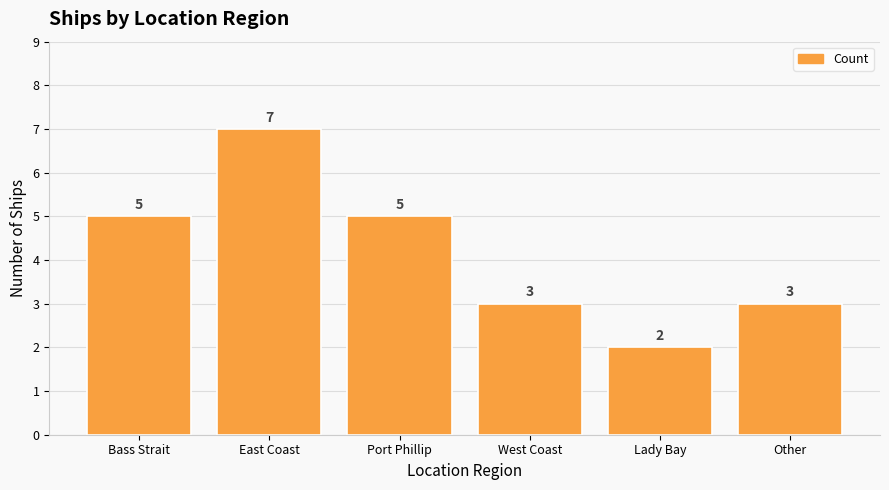

What is the ratio of the value at Port Phillip to the value at Other?

1.7